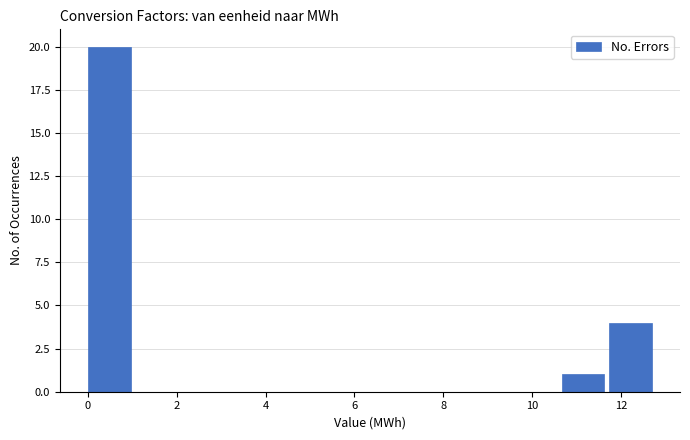

How tall is the bar that spans 0.0 to 1.0 on the x-axis? Neither the bar edges nor the heights are printed on the chart, so give them approximately, as read against the axes.

20